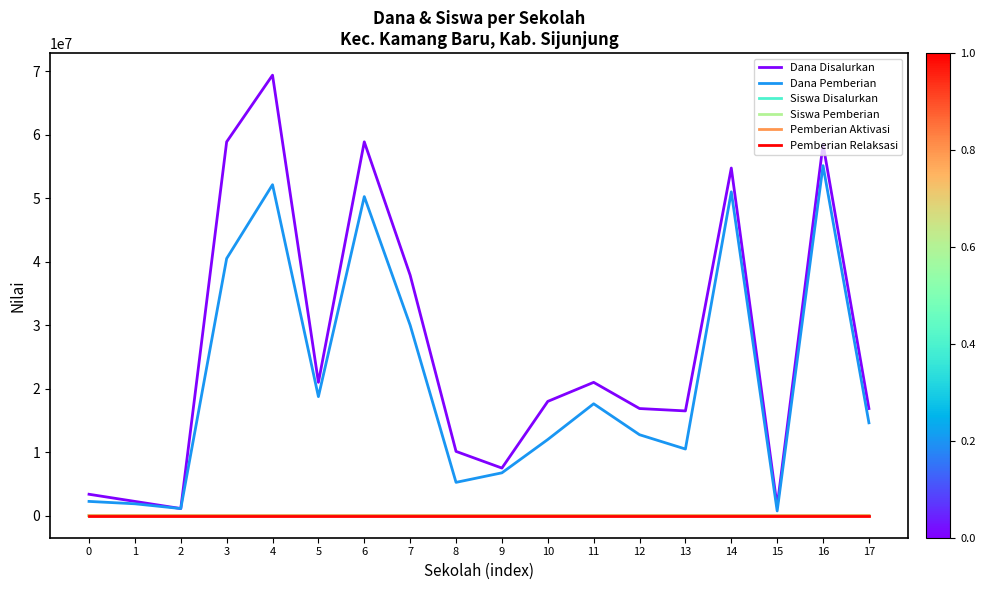

Which series has the largest total across all categories?

Dana Disalurkan